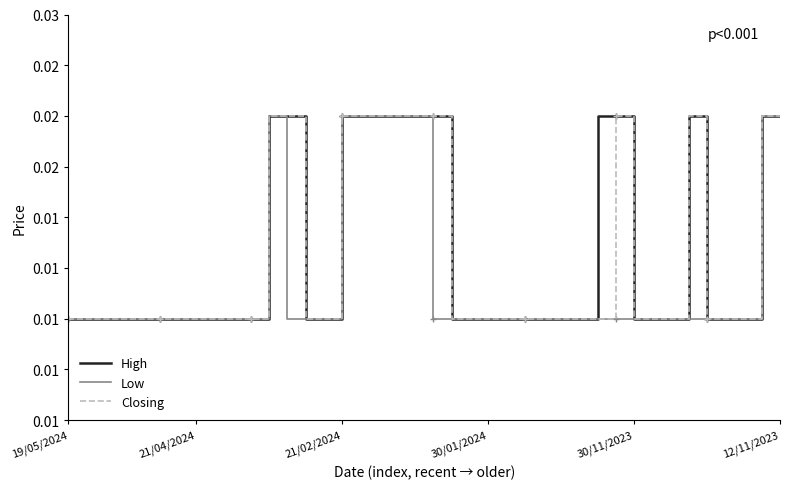

What is the label of the 36th point from the right?

30/11/2023